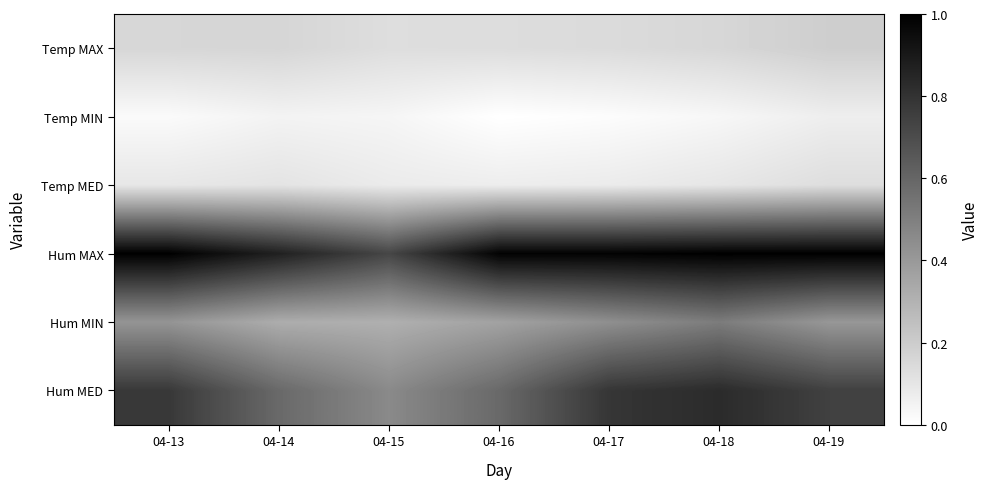

At how many categories does at least one series exceed 0?

7